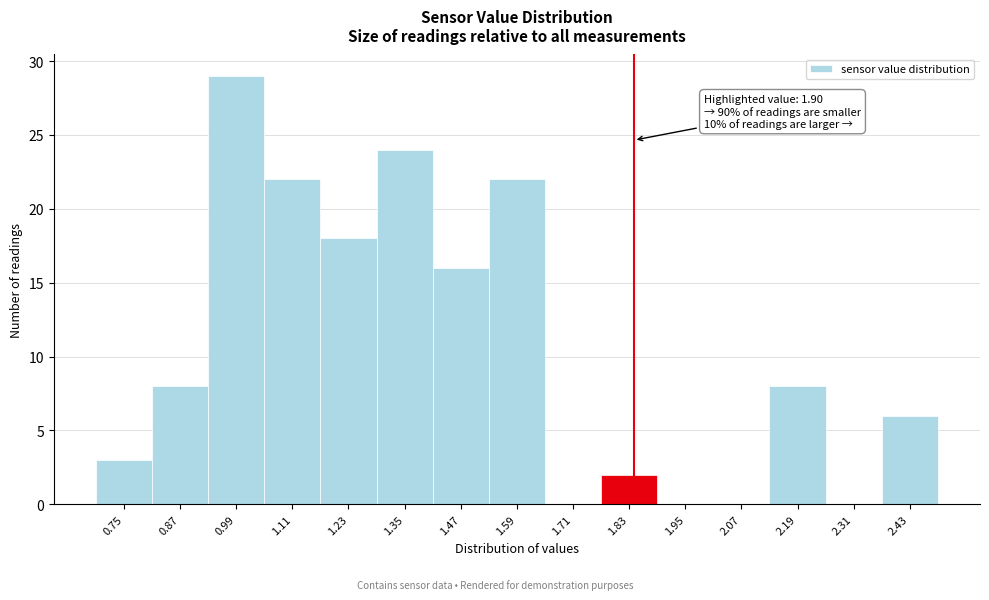

Reading left to right, what are all the values shown in this chart?

0.75=3	0.87=8	0.99=29	1.11=22	1.23=18	1.35=24	1.47=16	1.59=22	1.71=0	1.83=2	1.95=0	2.07=0	2.19=8	2.31=0	2.43=6